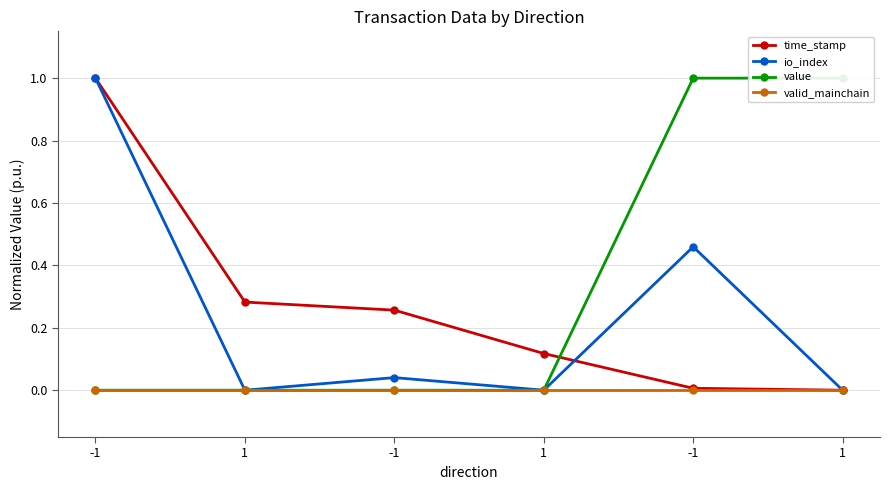

Rank the series by their maximum value, from lowest to highest.

valid_mainchain, time_stamp, io_index, value